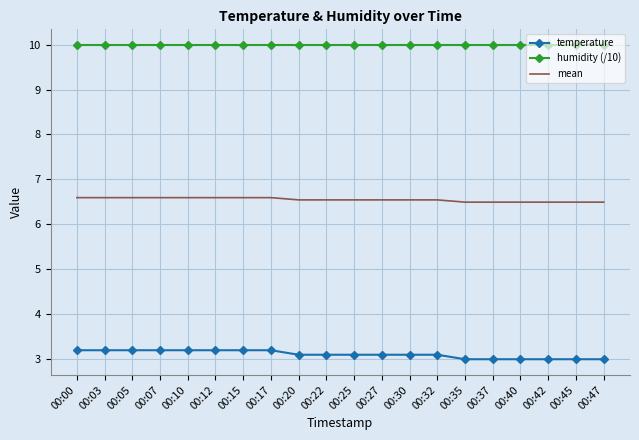

The value of mean at 00:12 is 6.6. True or false?

True